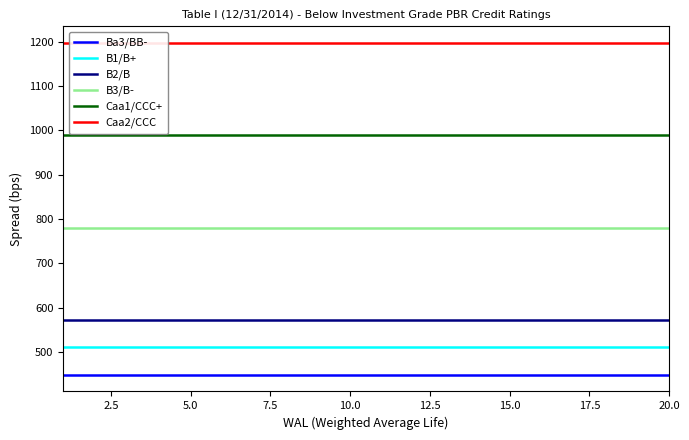

Reading left to right, transcribe all the data shown in this chart.

Ba3/BB-: 448.3	448.3	448.3	448.3	448.3	448.3	448.3	448.3	448.3	448.3	448.3	448.3	448.3	448.3	448.3	448.3	448.3	448.3	448.3	448.3
B1/B+: 510.1	510.1	510.1	510.1	510.1	510.1	510.1	510.1	510.1	510.1	510.1	510.1	510.1	510.1	510.1	510.1	510.1	510.1	510.1	510.1
B2/B: 571.9	571.9	571.9	571.9	571.9	571.9	571.9	571.9	571.9	571.9	571.9	571.9	571.9	571.9	571.9	571.9	571.9	571.9	571.9	571.9
B3/B-: 780.2	780.2	780.2	780.2	780.2	780.2	780.2	780.2	780.2	780.2	780.2	780.2	780.2	780.2	780.2	780.2	780.2	780.2	780.2	780.2
Caa1/CCC+: 988.6	988.6	988.6	988.6	988.6	988.6	988.6	988.6	988.6	988.6	988.6	988.6	988.6	988.6	988.6	988.6	988.6	988.6	988.6	988.6
Caa2/CCC: 1197.0	1197.0	1197.0	1197.0	1197.0	1197.0	1197.0	1197.0	1197.0	1197.0	1197.0	1197.0	1197.0	1197.0	1197.0	1197.0	1197.0	1197.0	1197.0	1197.0